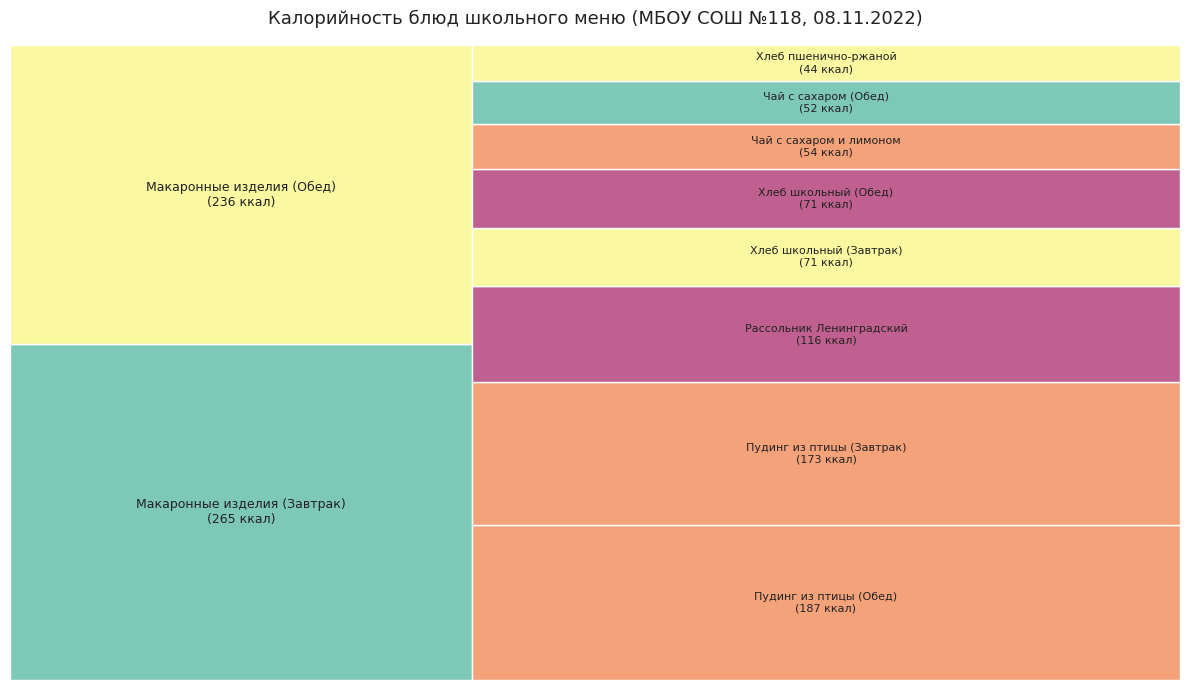

What portion of the pie excludes Пудинг из птицы (Обед)?

85.3%